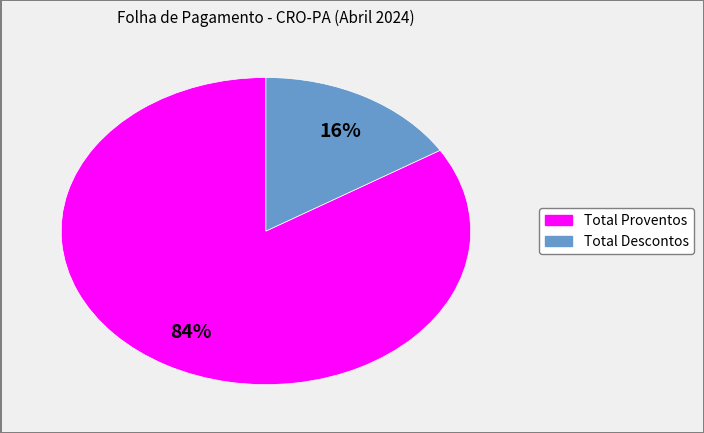

Which category accounts for the majority?

Total Proventos